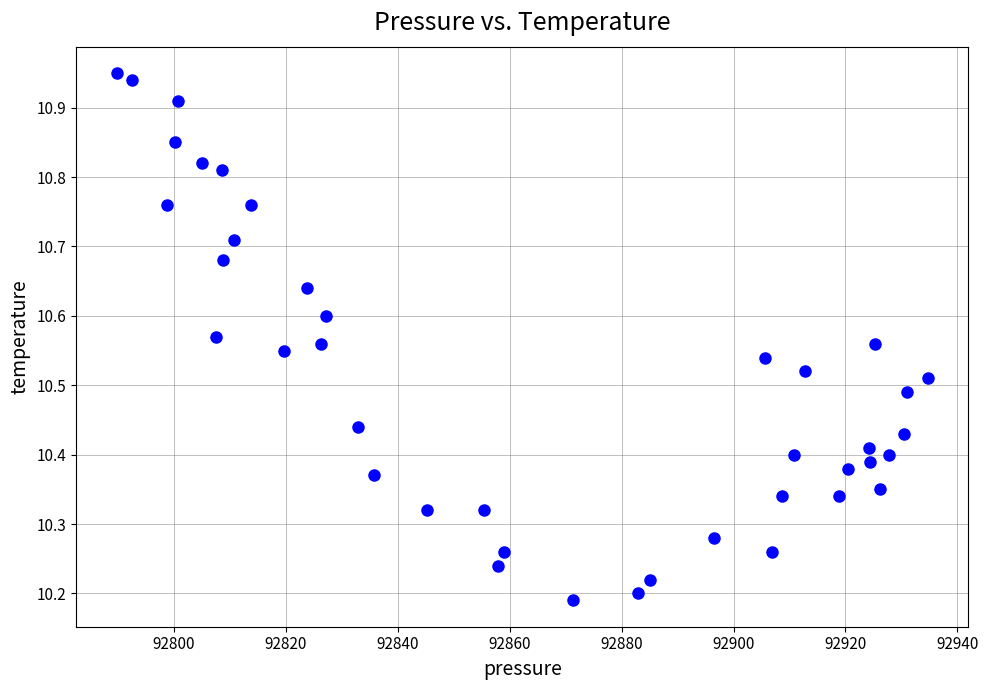

What is the range of X values (max minus min)?

144.9